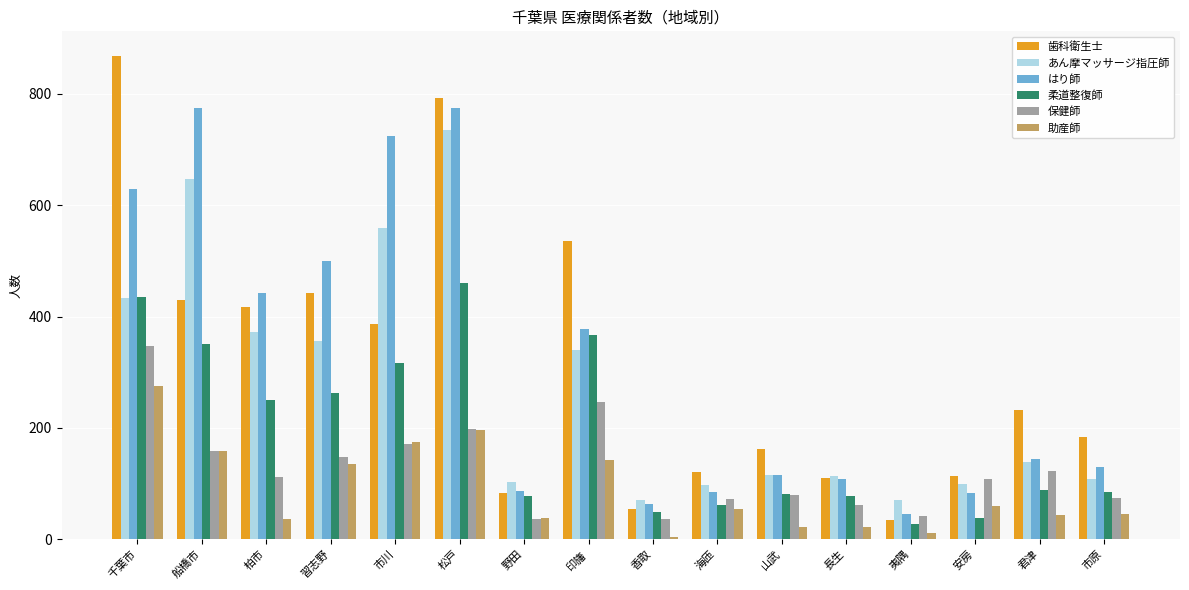

Which series has the largest total across all categories?

はり師